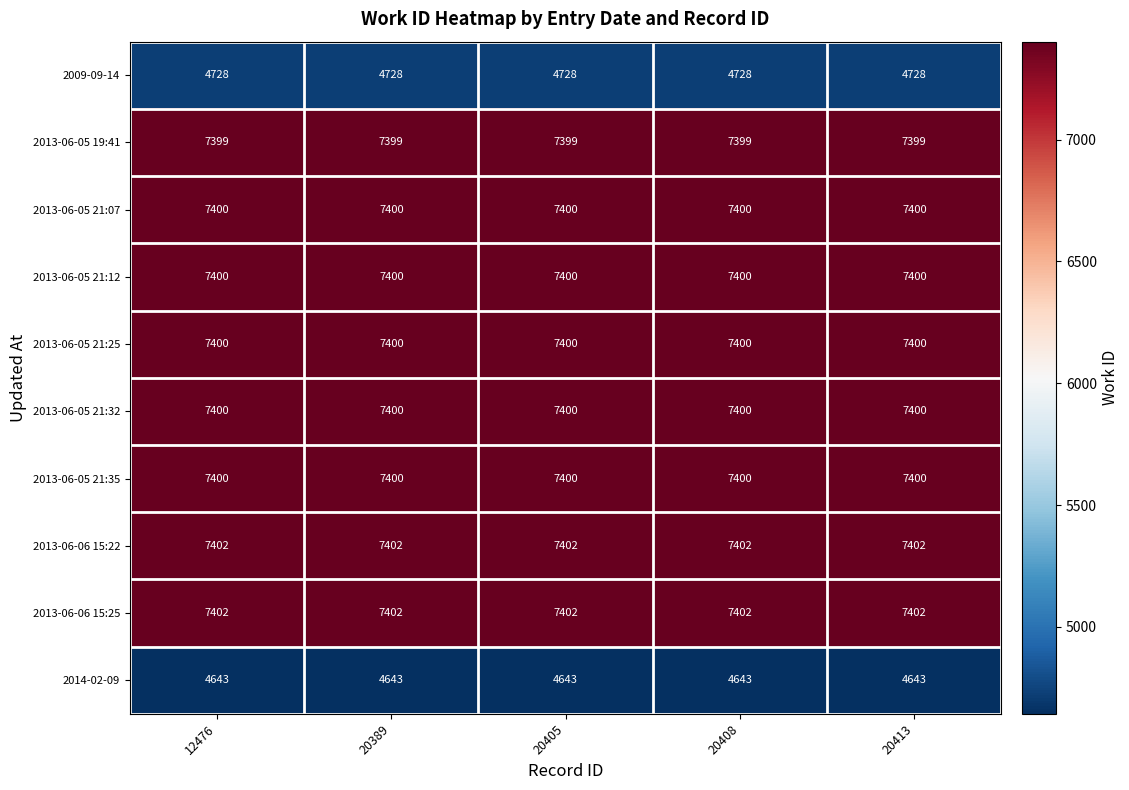

What is the greatest value displayed?

7402